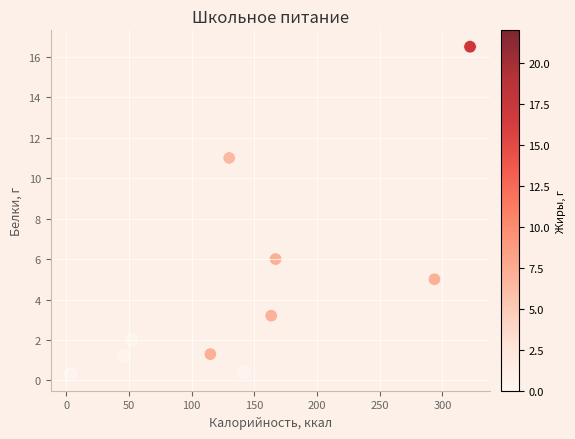

What is the average Y value?

4.7